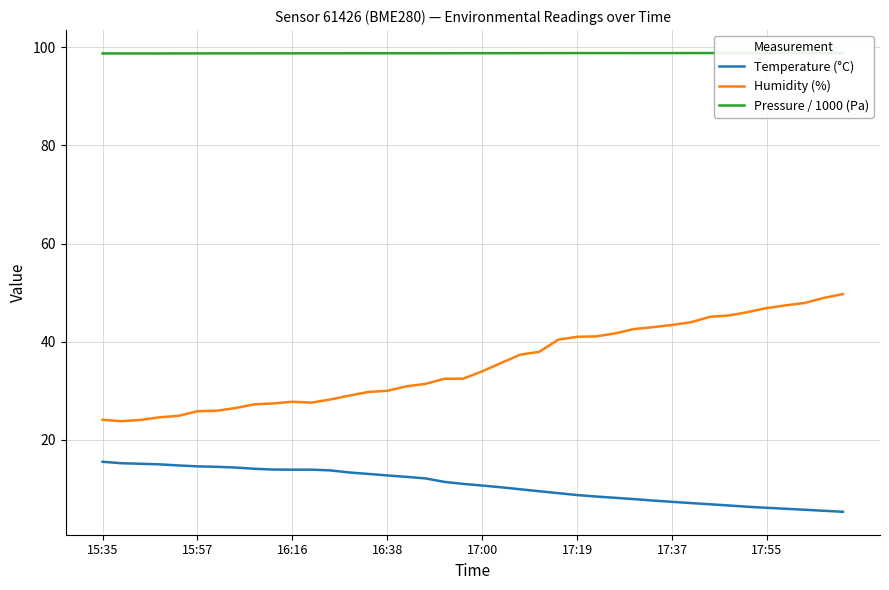

Rank the series at 17:00 from lowest to highest value.

Temperature (°C), Humidity (%), Pressure / 1000 (Pa)